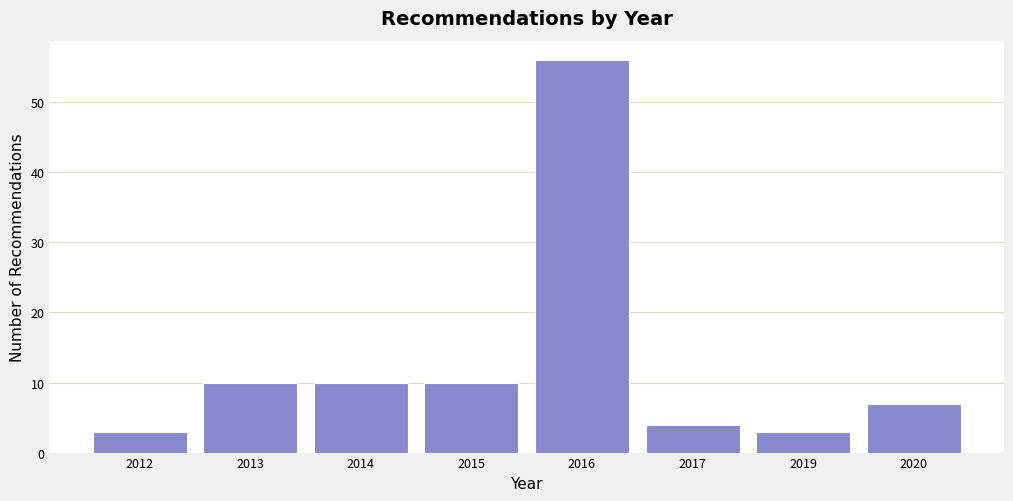

Reading left to right, extract all data points from this chart.

2012=3	2013=10	2014=10	2015=10	2016=56	2017=4	2019=3	2020=7